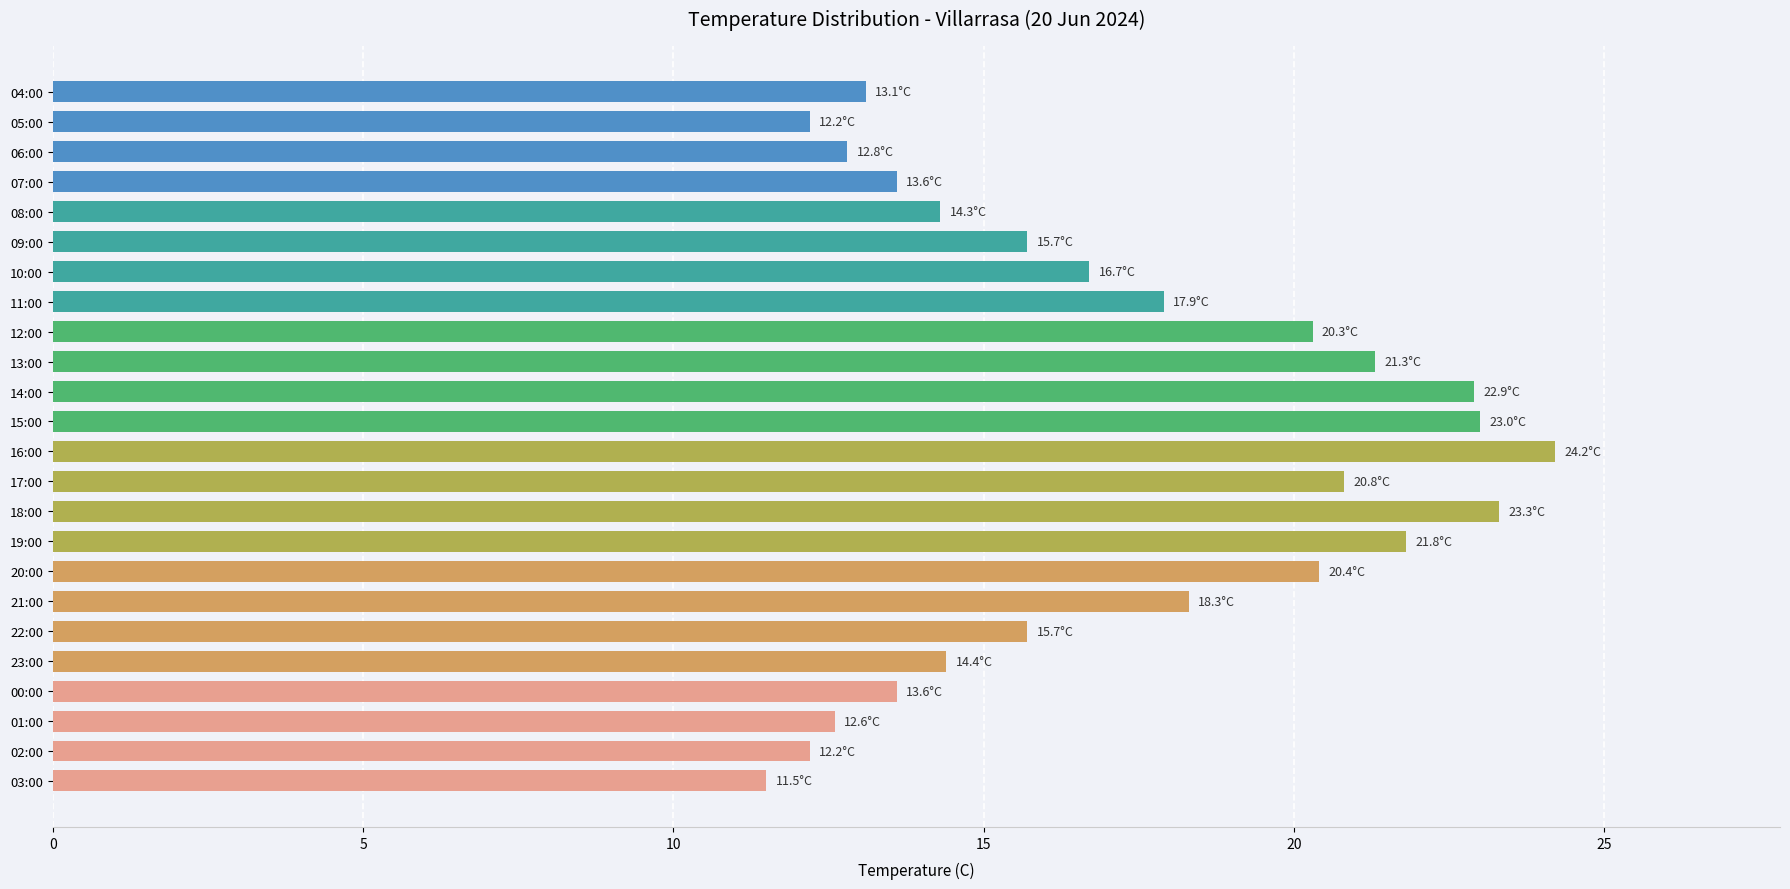

Which category has the lowest value across all series?

03:00